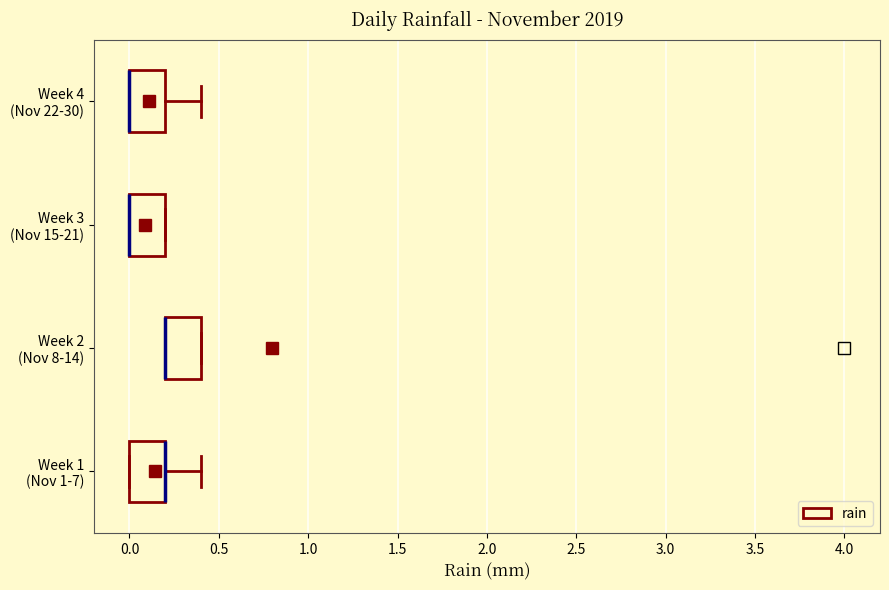

Reading bottom to top, read every box against the x-axis: the position of its median line, the range the box covers, and the ends of its whiskers. The values are not printed on the chart, so give them approximately, as read against the axis.

Week 1 (Nov 1-7): median 0.2 (drawn on the box's right edge), box 0.0 to 0.2, whiskers 0.0 to 0.4
Week 2 (Nov 8-14): median 0.2 (drawn on the box's left edge), box 0.2 to 0.4, whiskers 0.2 to 0.4
Week 3 (Nov 15-21): median 0.0 (drawn on the box's left edge), box 0.0 to 0.2, whiskers 0.0 to 0.2
Week 4 (Nov 22-30): median 0.0 (drawn on the box's left edge), box 0.0 to 0.2, whiskers 0.0 to 0.4